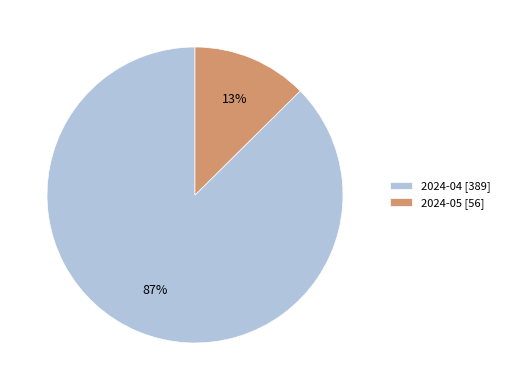

Which has a higher value, 2024-04 [389] or 2024-05 [56]?

2024-04 [389]